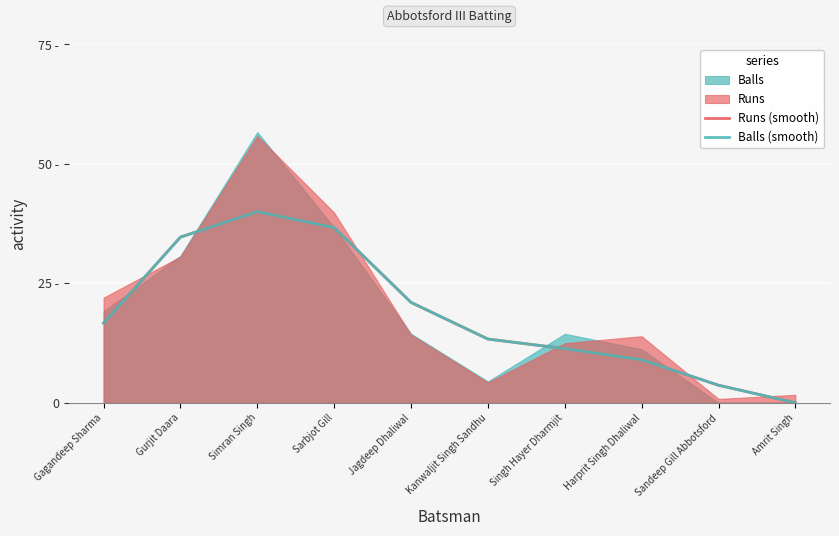

The Balls (smooth) series shows 7.8 at Kanwaljit Singh Sandhu. True or false?

False